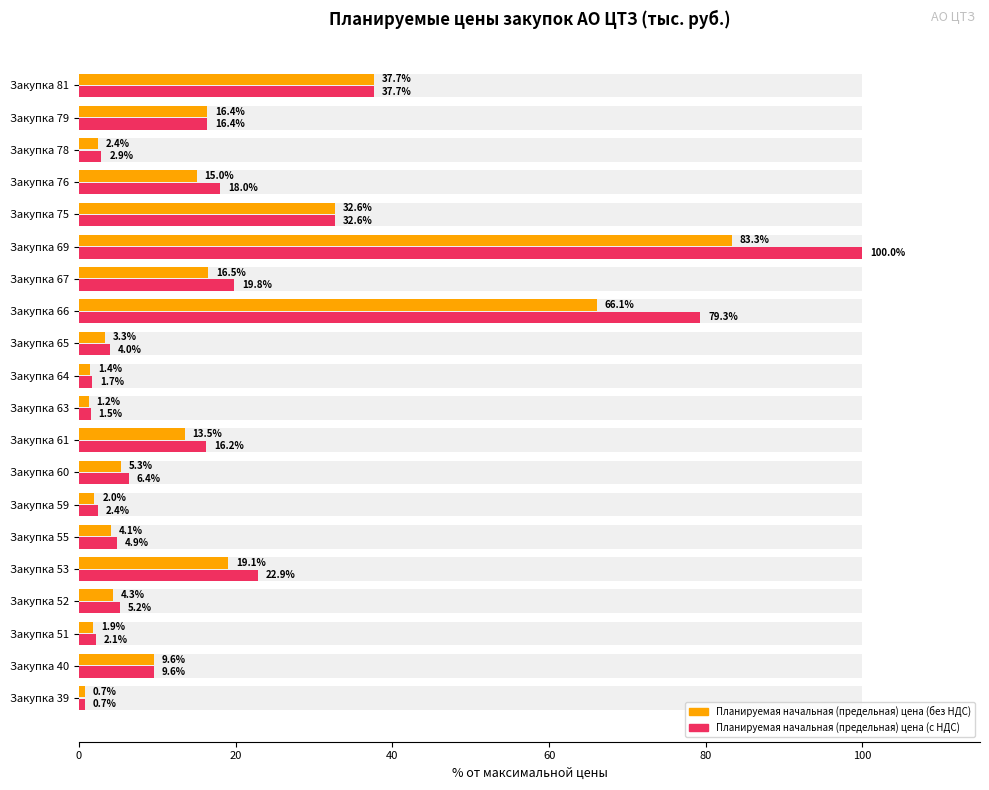

Does the chart contain any negative values?

No